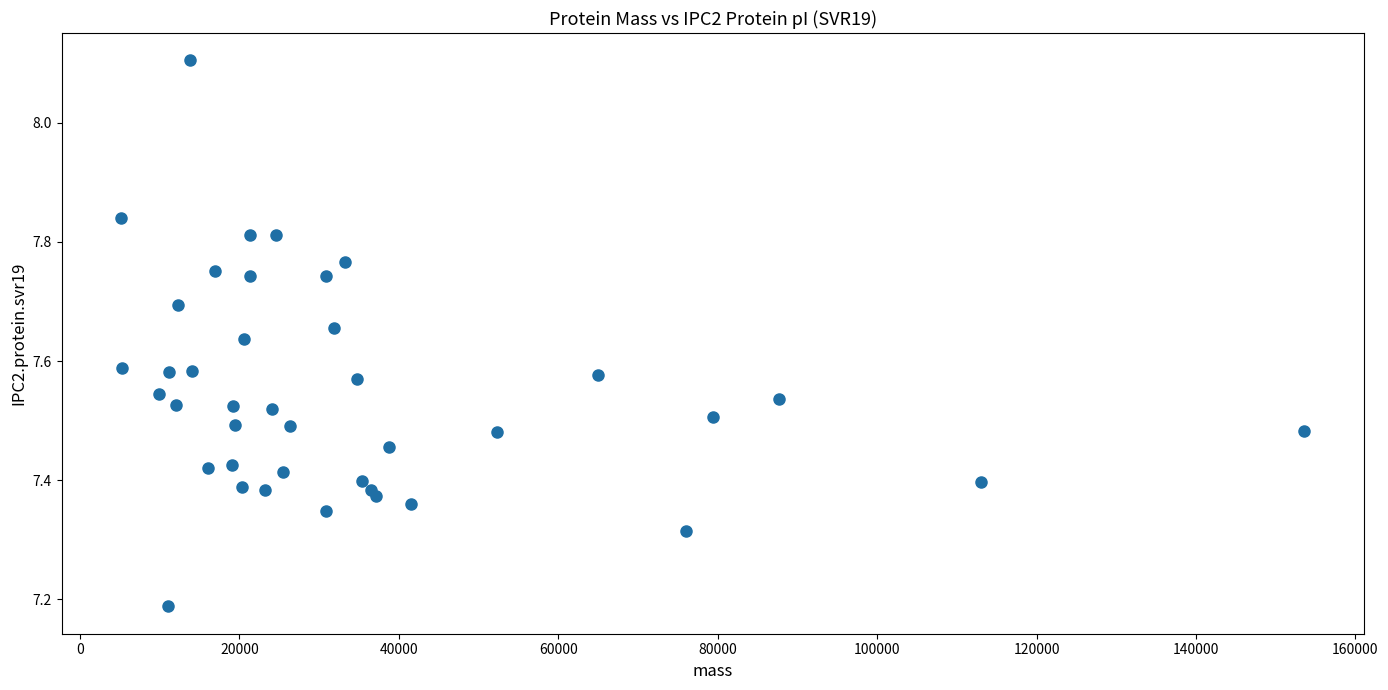

What is the range of X values (max minus min)?

148469.4